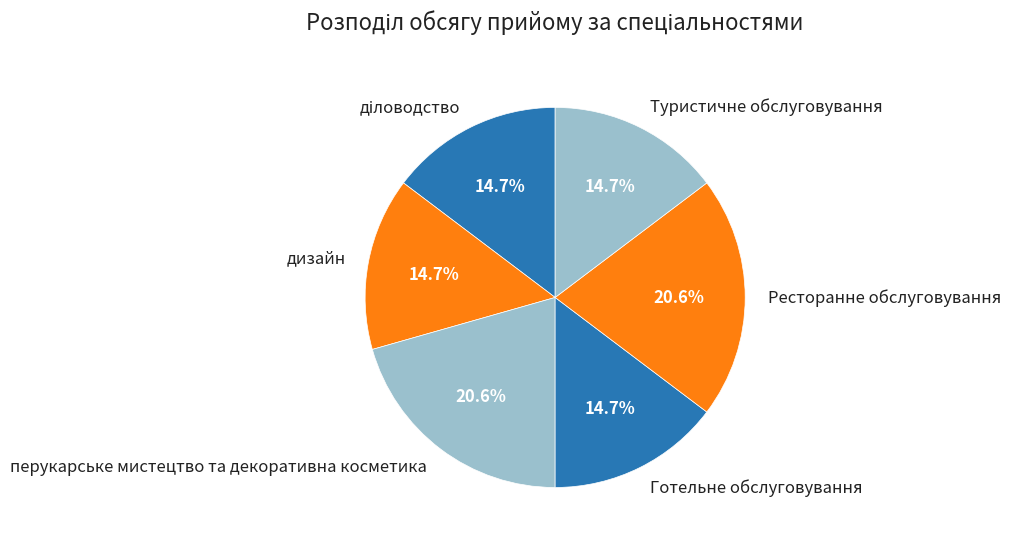

How many segments does this pie chart have?

6